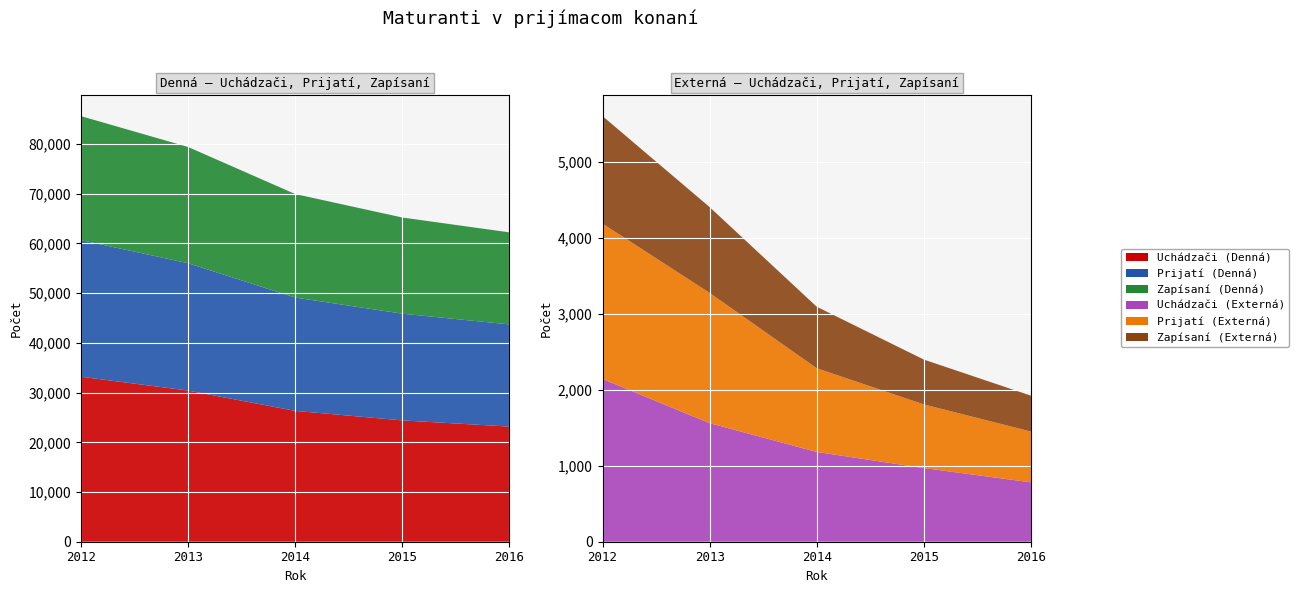

Reading left to right, transcribe all the data shown in this chart.

Uchádzači (Denná): 2012=33191	2013=30411	2014=26327	2015=24408	2016=23164
Prijatí (Denná): 2012=27486	2013=25621	2014=22793	2015=21469	2016=20550
Zapísaní (Denná): 2012=24942	2013=23380	2014=20827	2015=19346	2016=18519
Uchádzači (Externá): 2012=2141	2013=1560	2014=1181	2015=969	2016=781
Prijatí (Externá): 2012=2044	2013=1713	2014=1101	2015=837	2016=668
Zapísaní (Externá): 2012=1414	2013=1129	2014=809	2015=590	2016=472